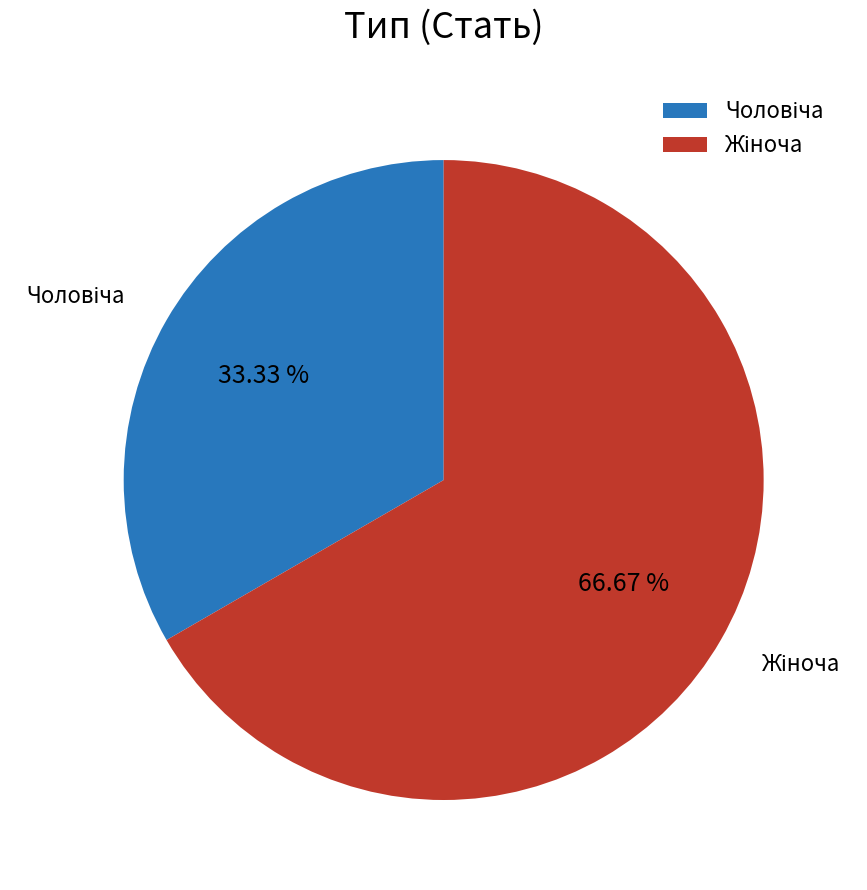

Is there any slice that represents more than half of the pie?

Yes